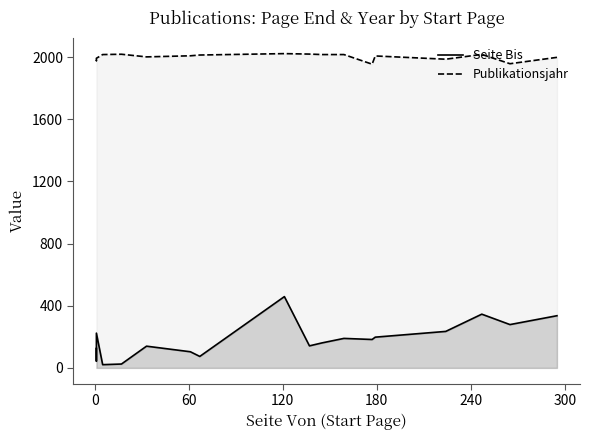

What are all the series names shown in the legend?

Seite Bis, Publikationsjahr